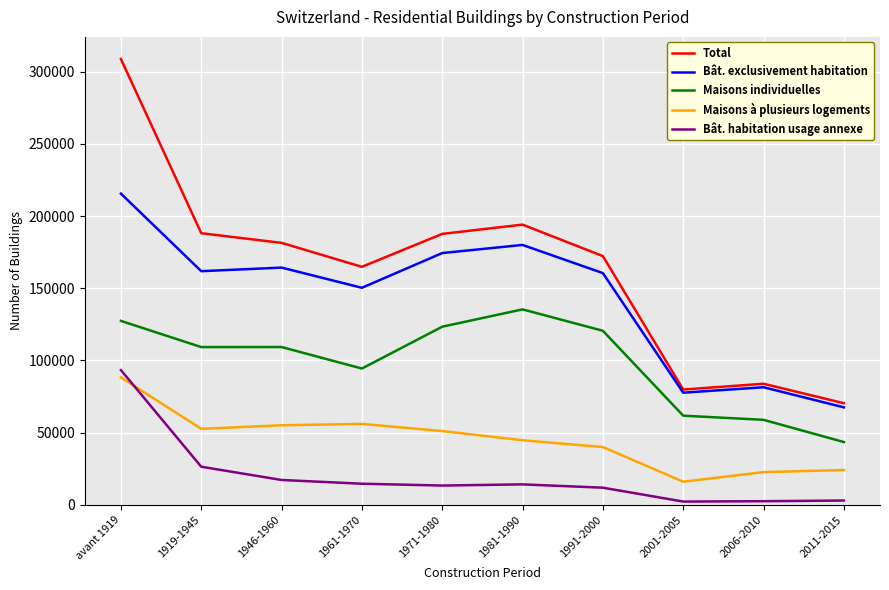

At 1981-1990, list the series in order from smallest to largest.

Bât. habitation usage annexe, Maisons à plusieurs logements, Maisons individuelles, Bât. exclusivement habitation, Total